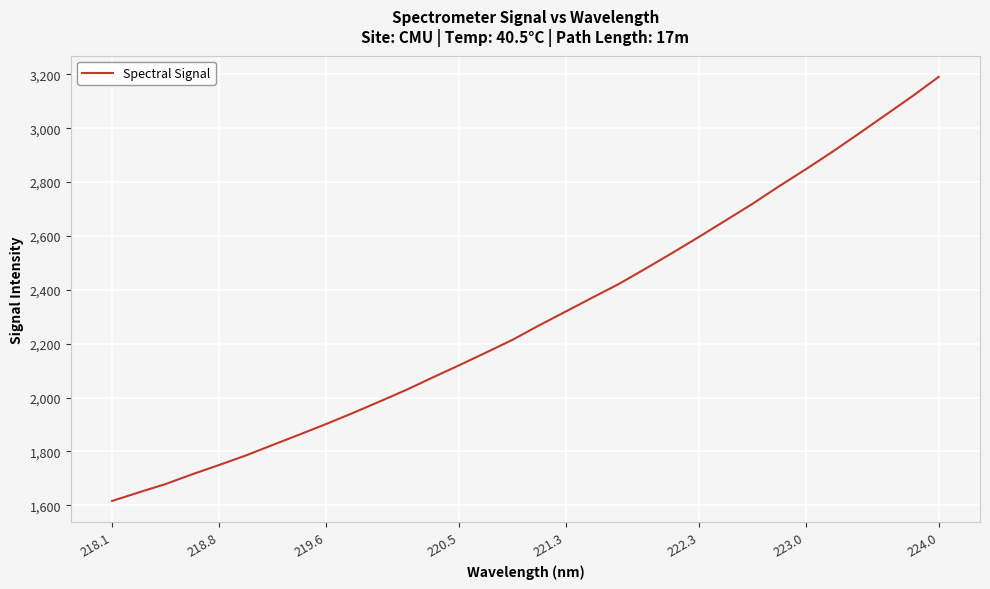

What is the difference between the maximum and second lowest values?

1542.7